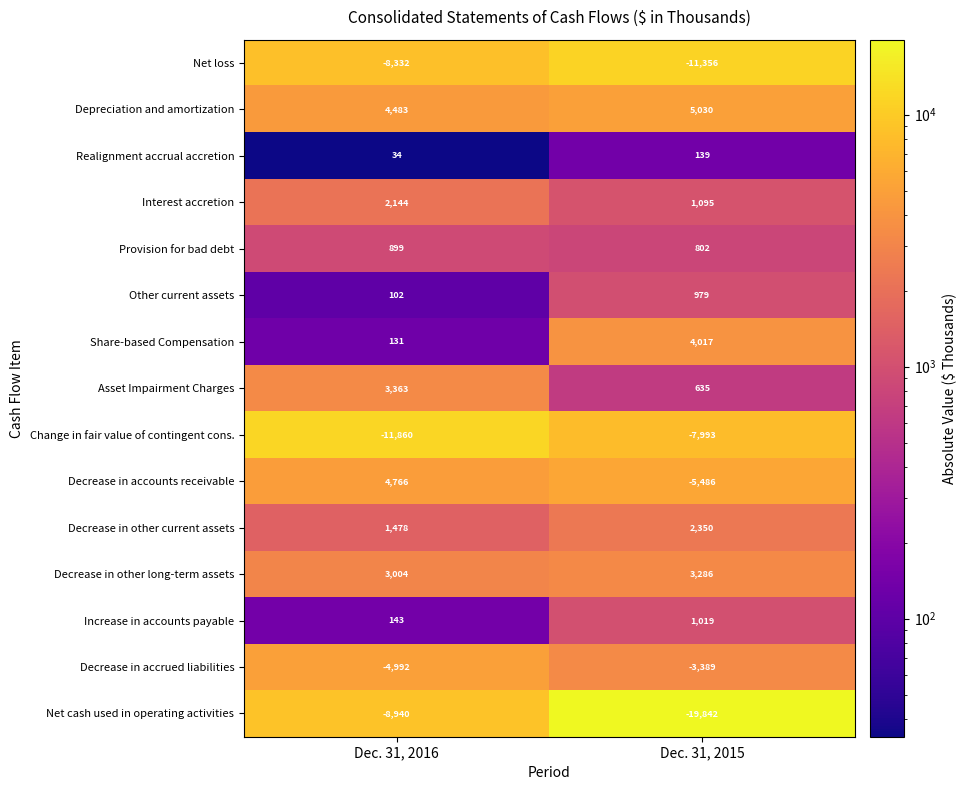

What is the difference between the Increase in accounts payable values at Dec. 31, 2016 and Dec. 31, 2015?

876